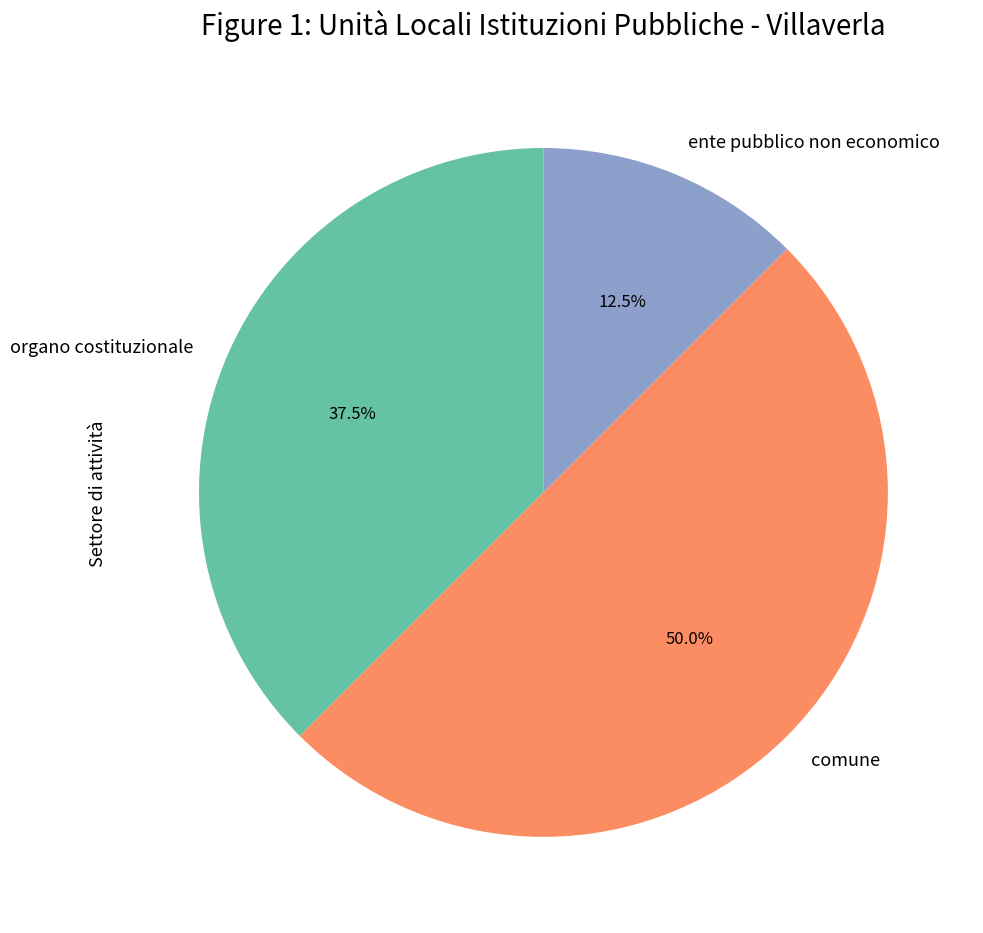

Between organo costituzionale and comune, which is larger?

comune